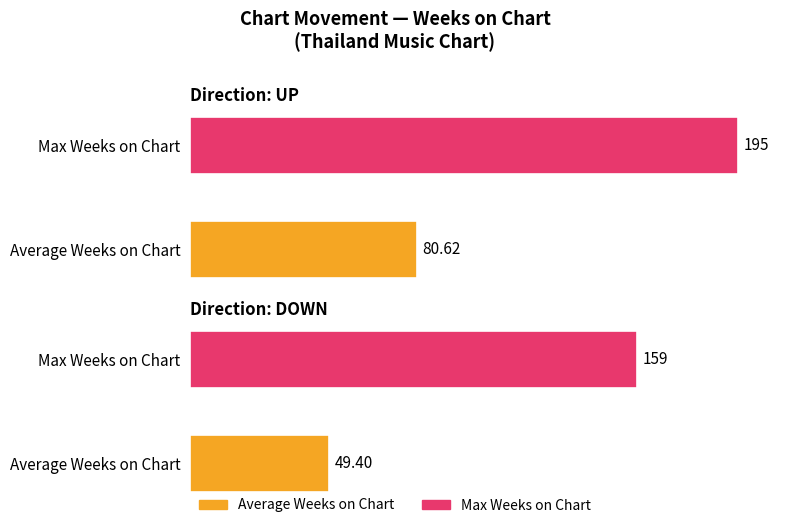

What is the label of the 1st bar from the left?

up